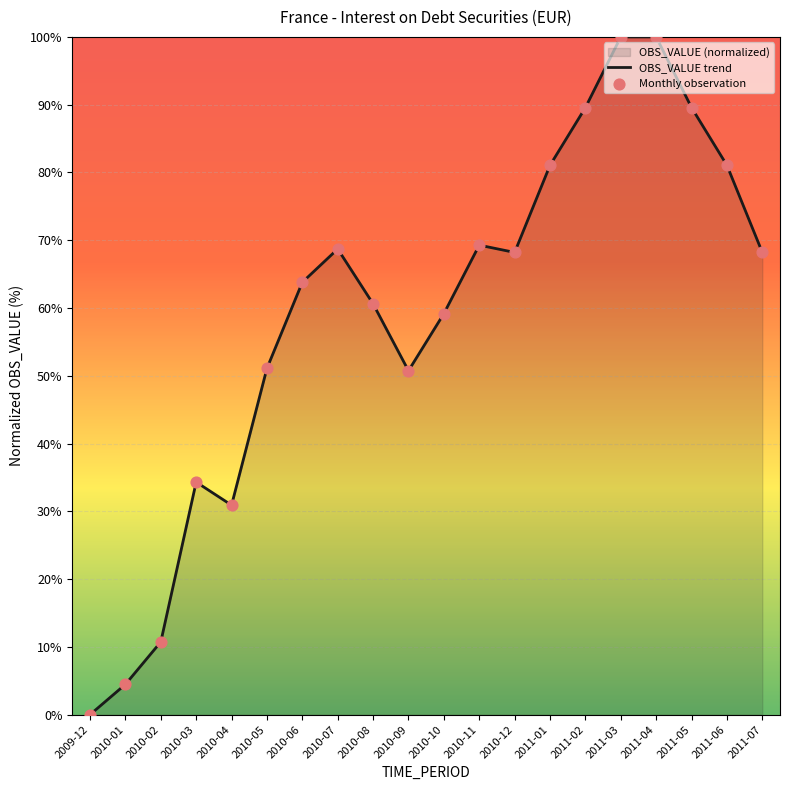

Approximately how many times larger is the value at 2011-06 compared to 2010-10?

1.4